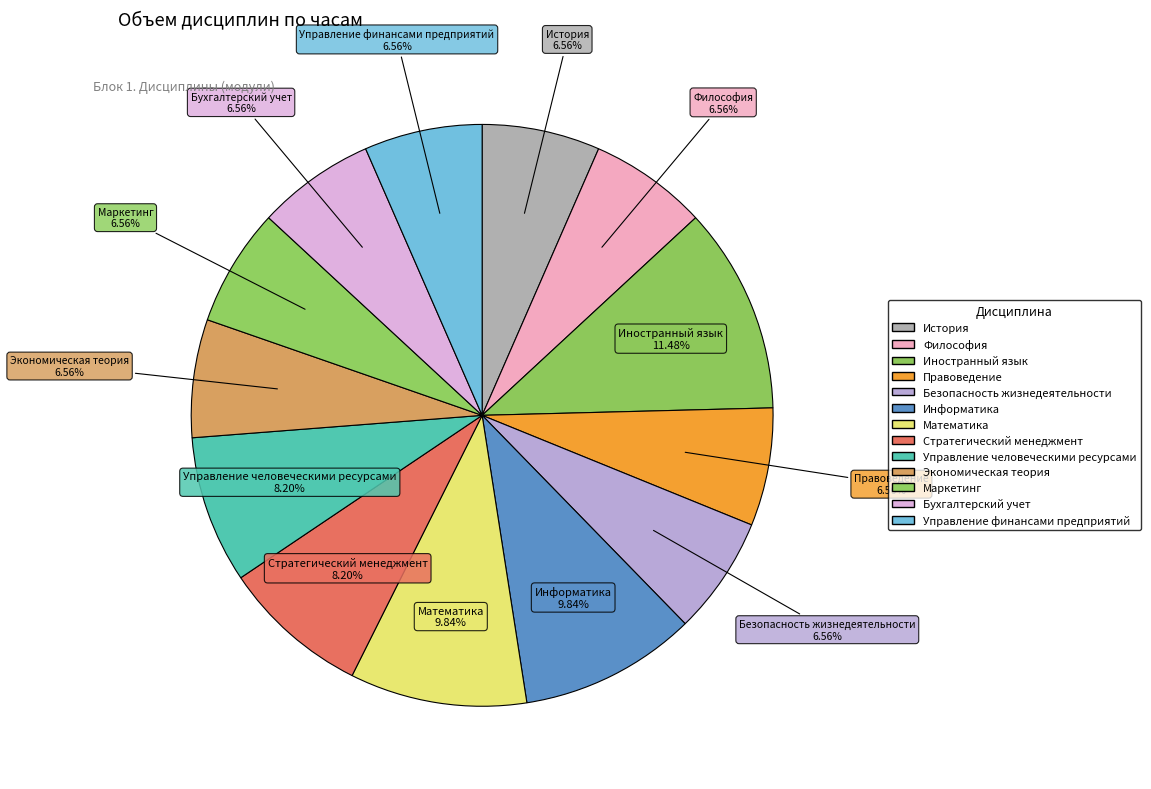

Approximately how many times larger is the value at Управление человеческими ресурсами compared to Маркетинг?

1.2